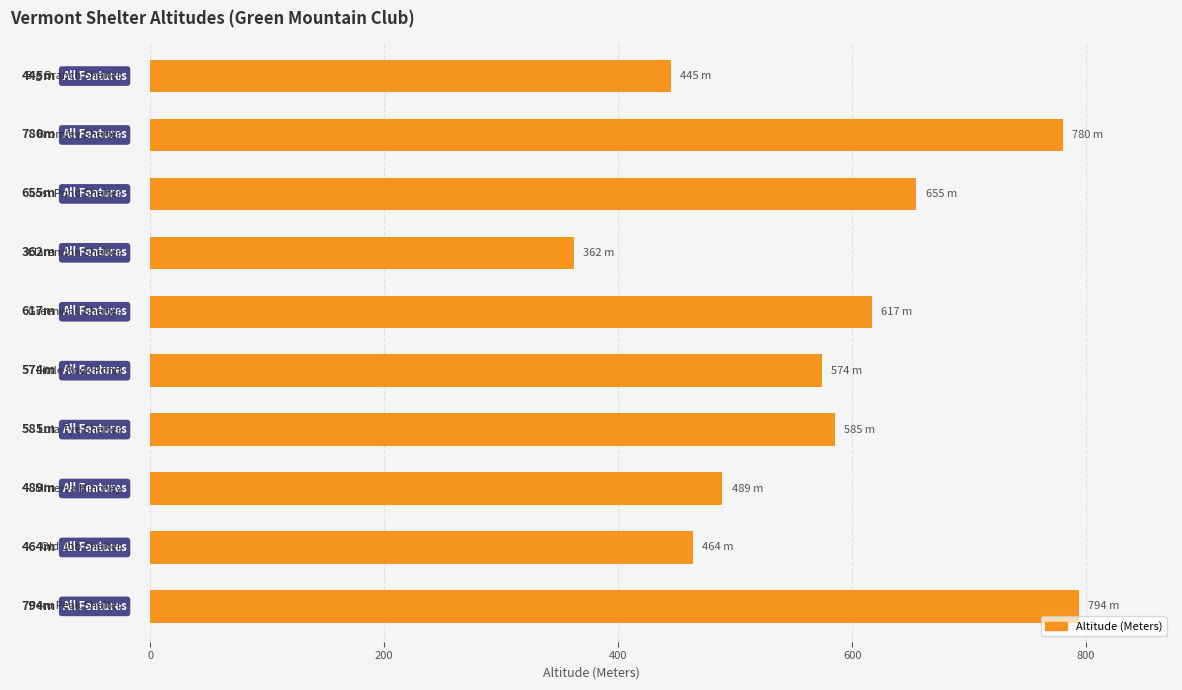

How many values are below 585?

5